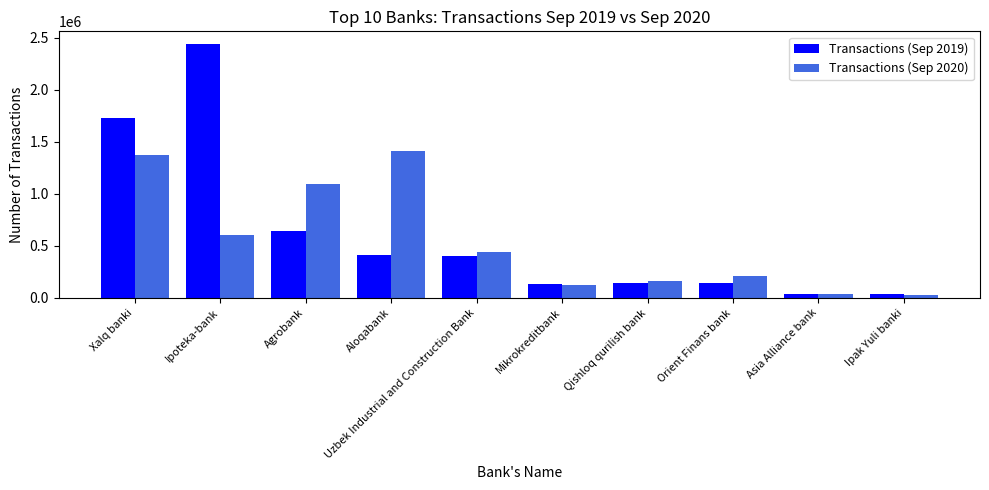

What is the value of the Transactions (Sep 2020) bar at the 9th from the left?

36205